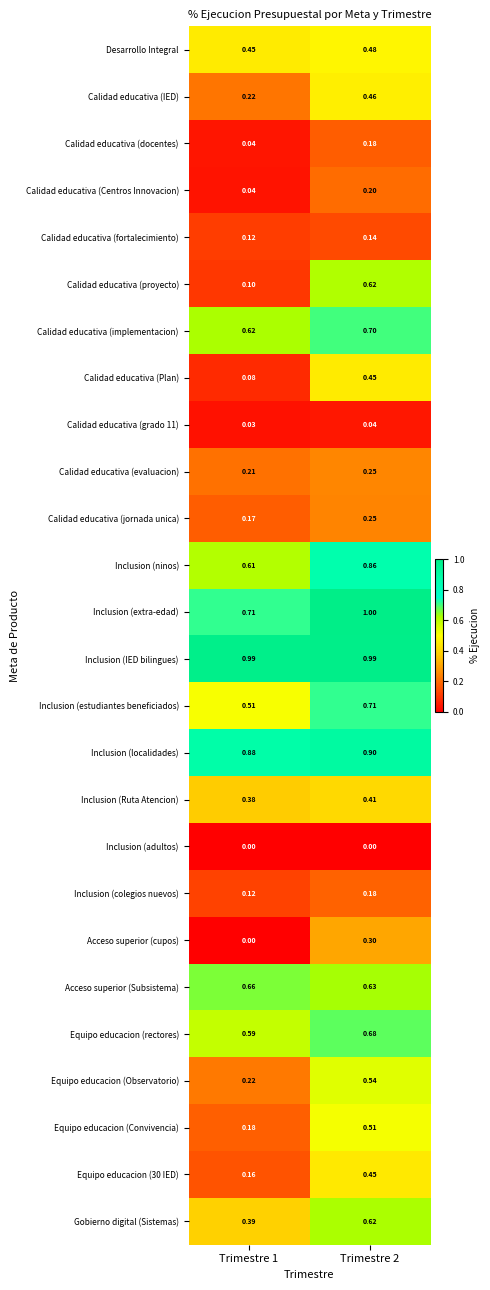

Which series has the largest total across all categories?

Inclusion (IED bilingues)